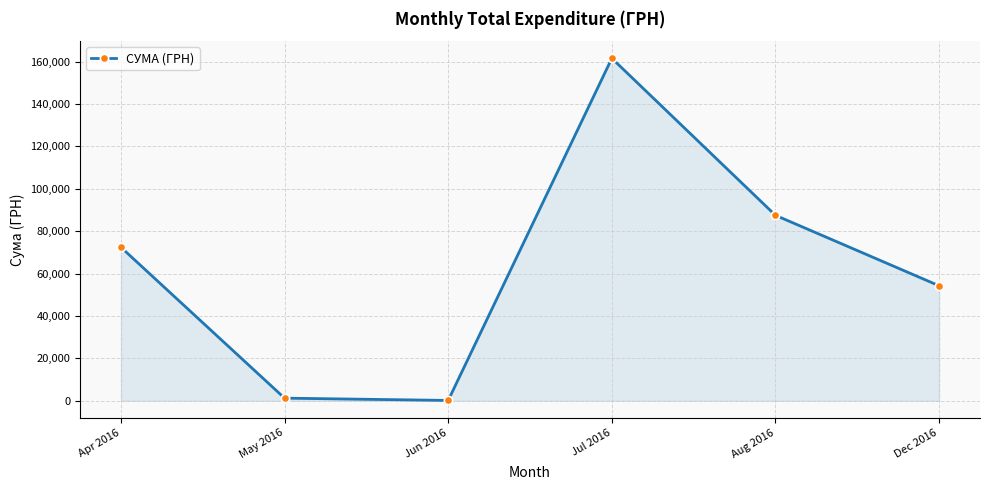

What is the smallest value displayed?

180.0